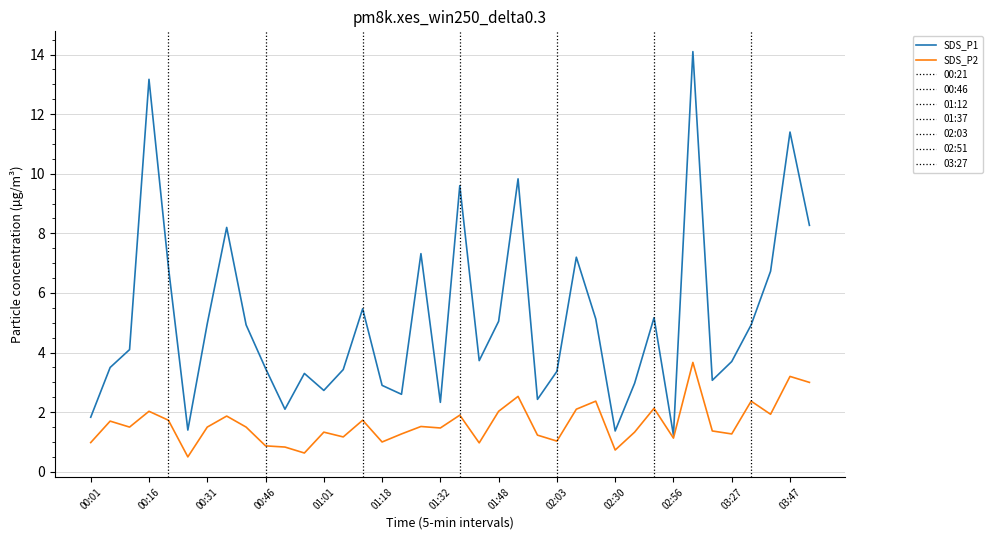

What is the lowest value of the SDS_P1 series?

1.2